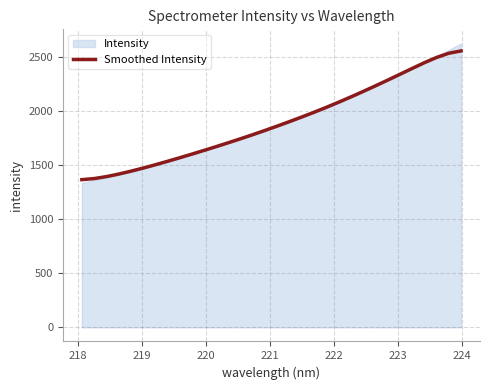

What is the sum of all values?

60541.5